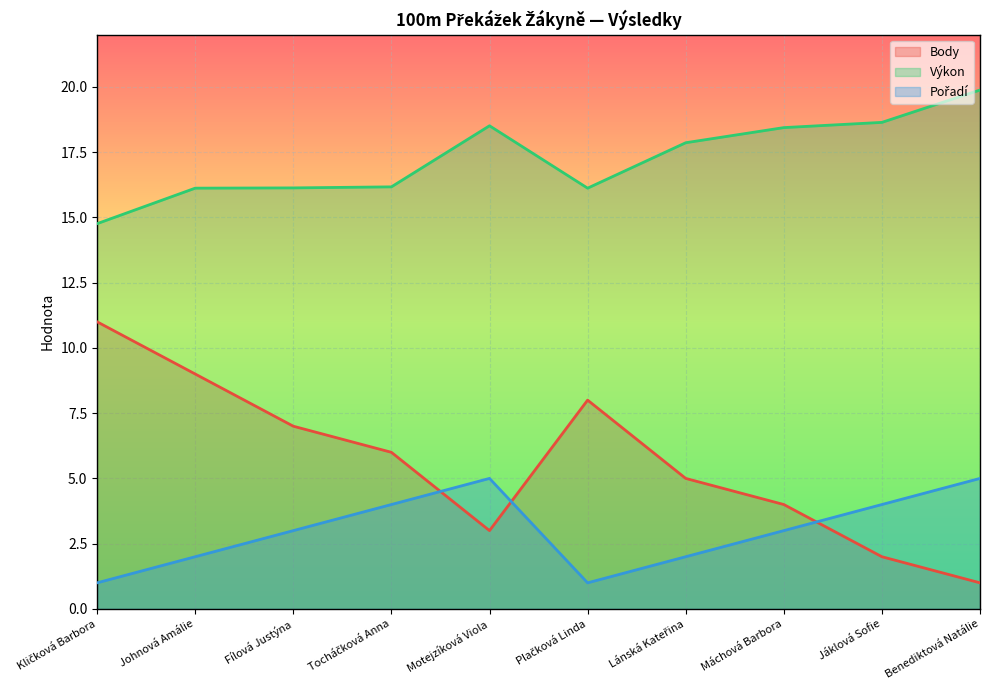

Which series has the largest total across all categories?

Výkon